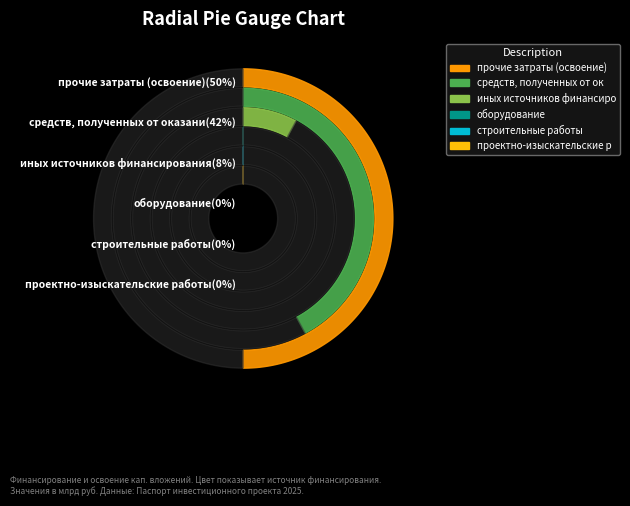

To the nearest percent, what portion does иных источников финансирования represent?

8%